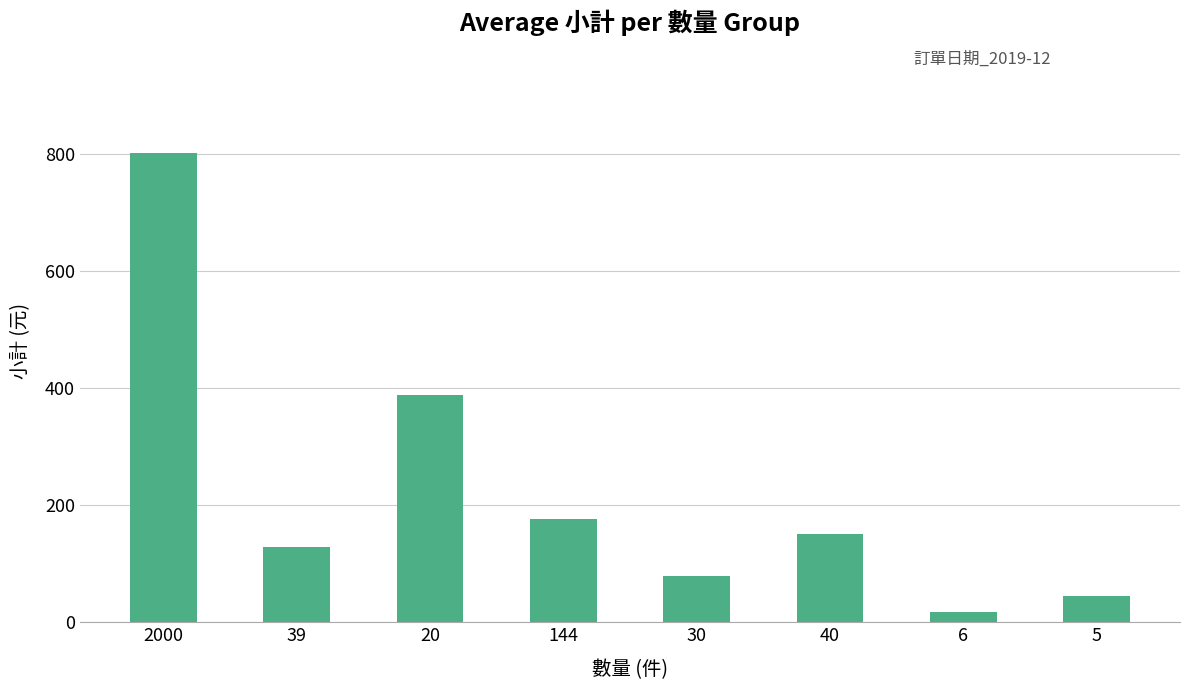

The chart shows a value of 45.0 at 5. True or false?

True